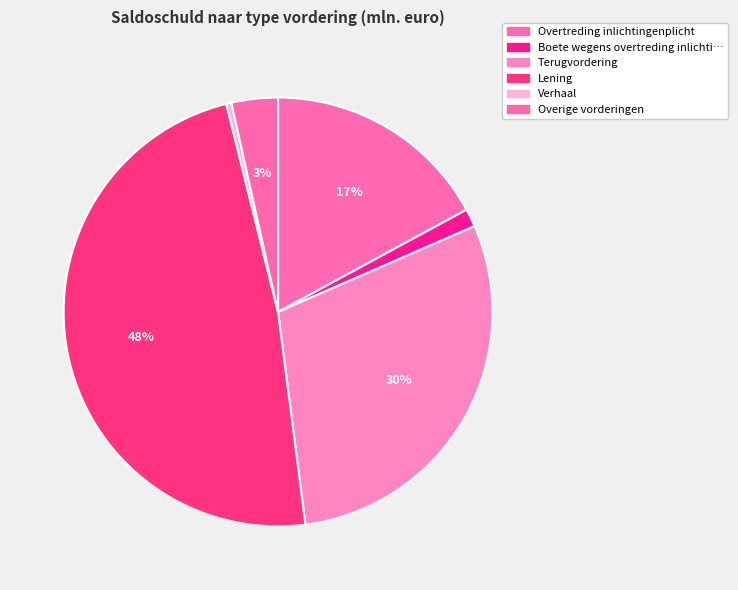

Is there any slice that represents more than half of the pie?

No